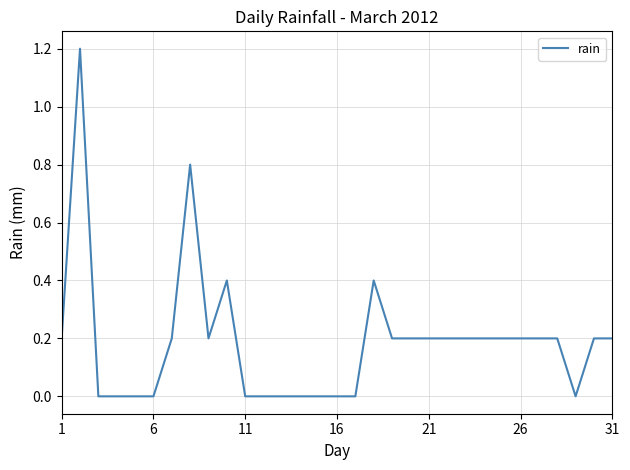

True or false: there are more than 1 points higher than both neighbors.

True